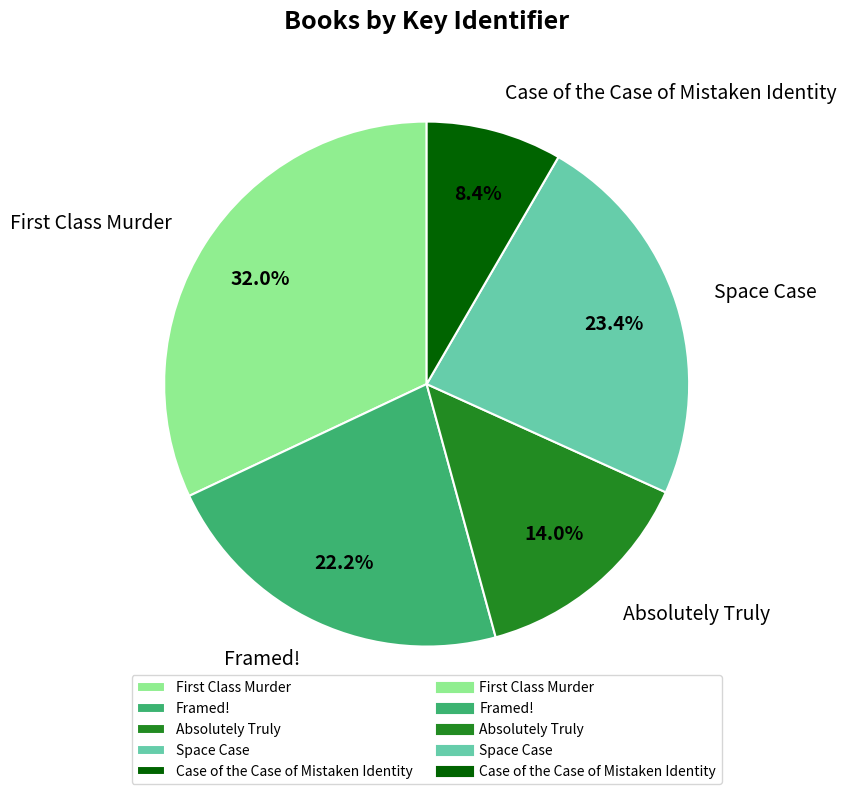

Does Space Case account for over 50% of the chart?

No